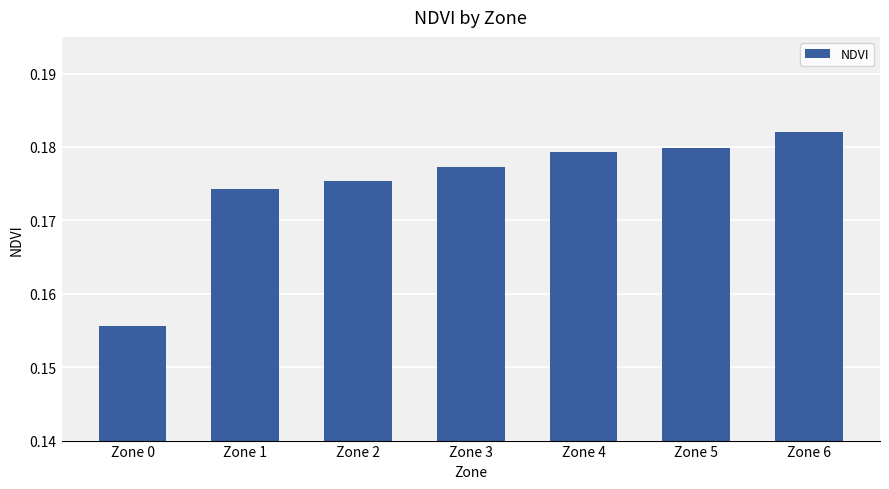

True or false: the data shows 0.3 at Zone 5.

False